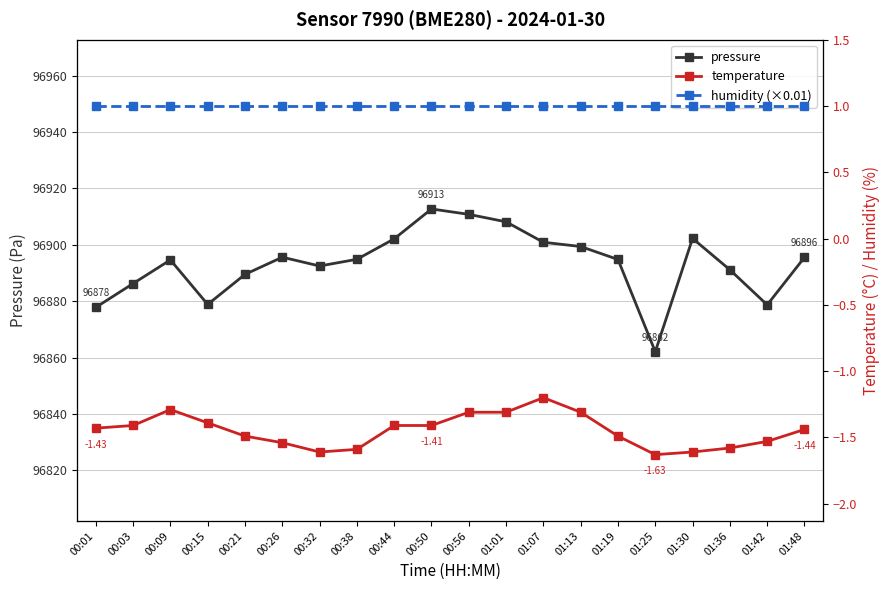

What are all the series names shown in the legend?

pressure, temperature, humidity (×0.01)